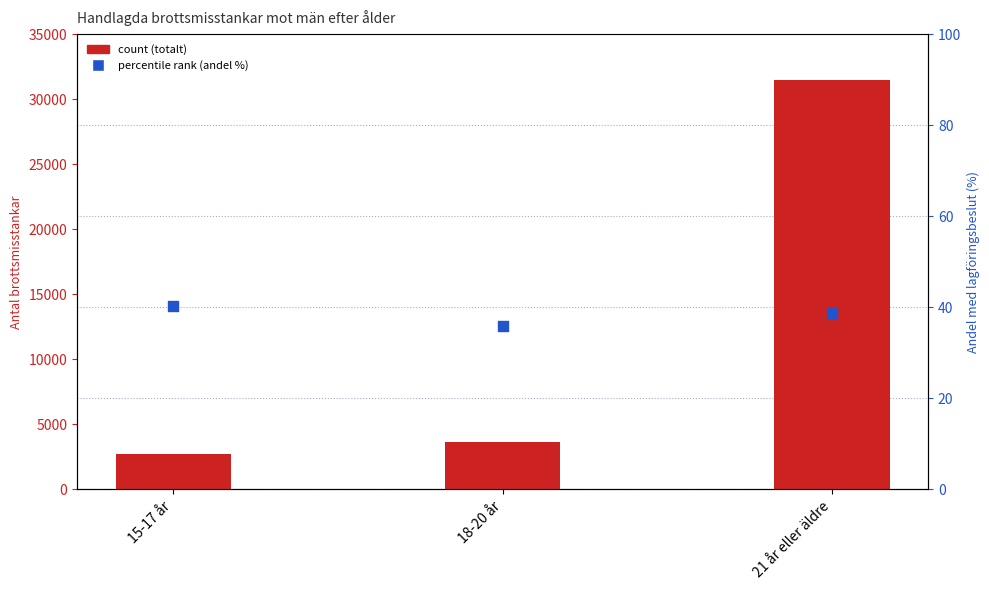

Which series reaches the maximum Y coordinate?

count (totalt)